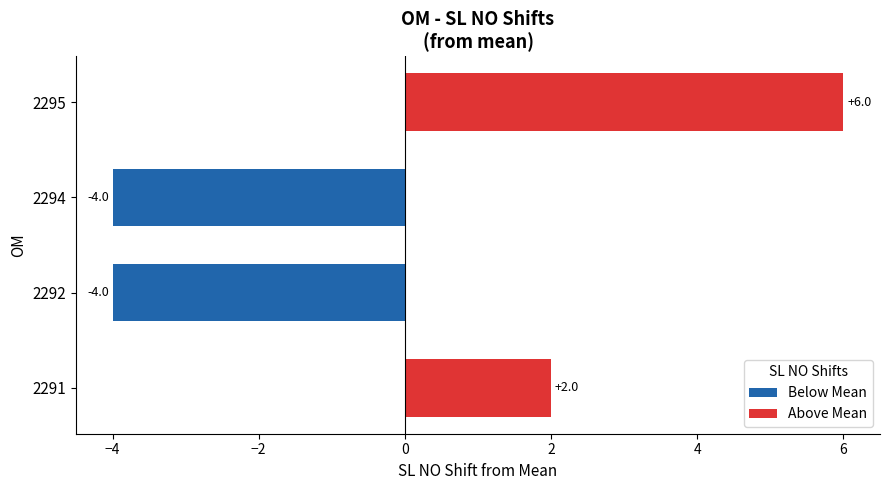

How many series are shown in this chart?

1